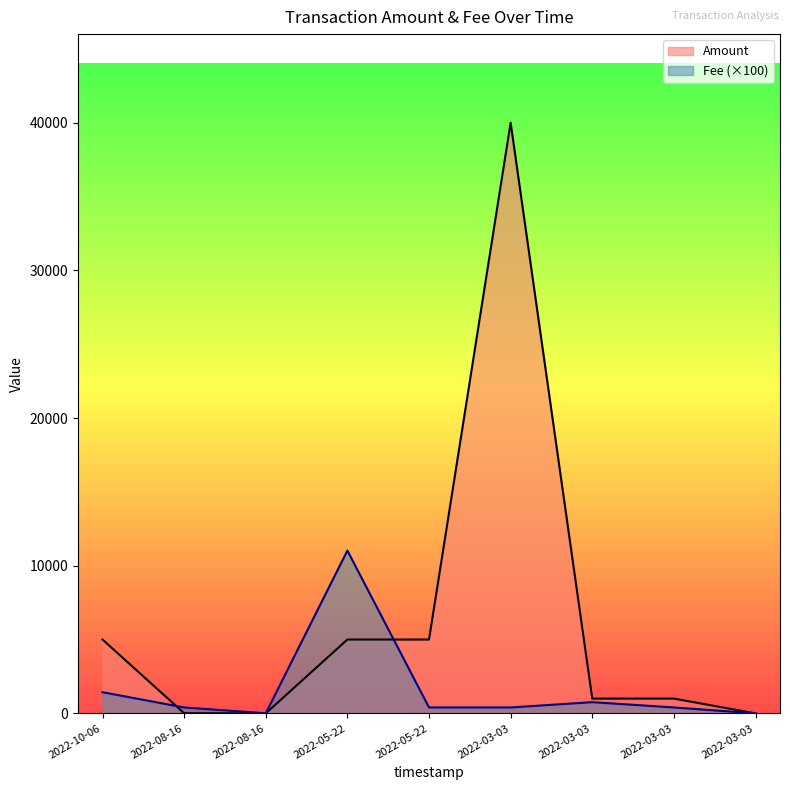

What is the difference between the second highest and second lowest values in the Fee series?

1426.9